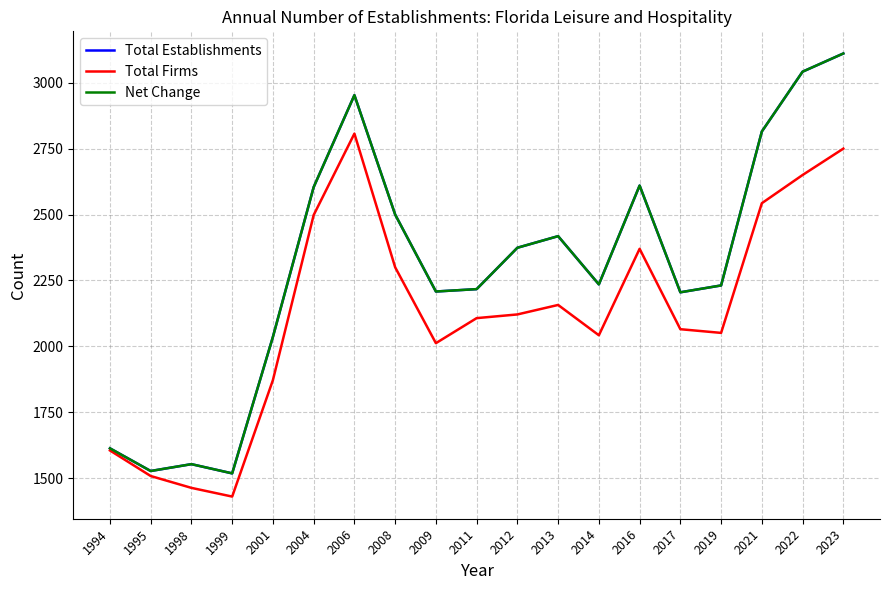

Which series has the largest total across all categories?

Total Establishments